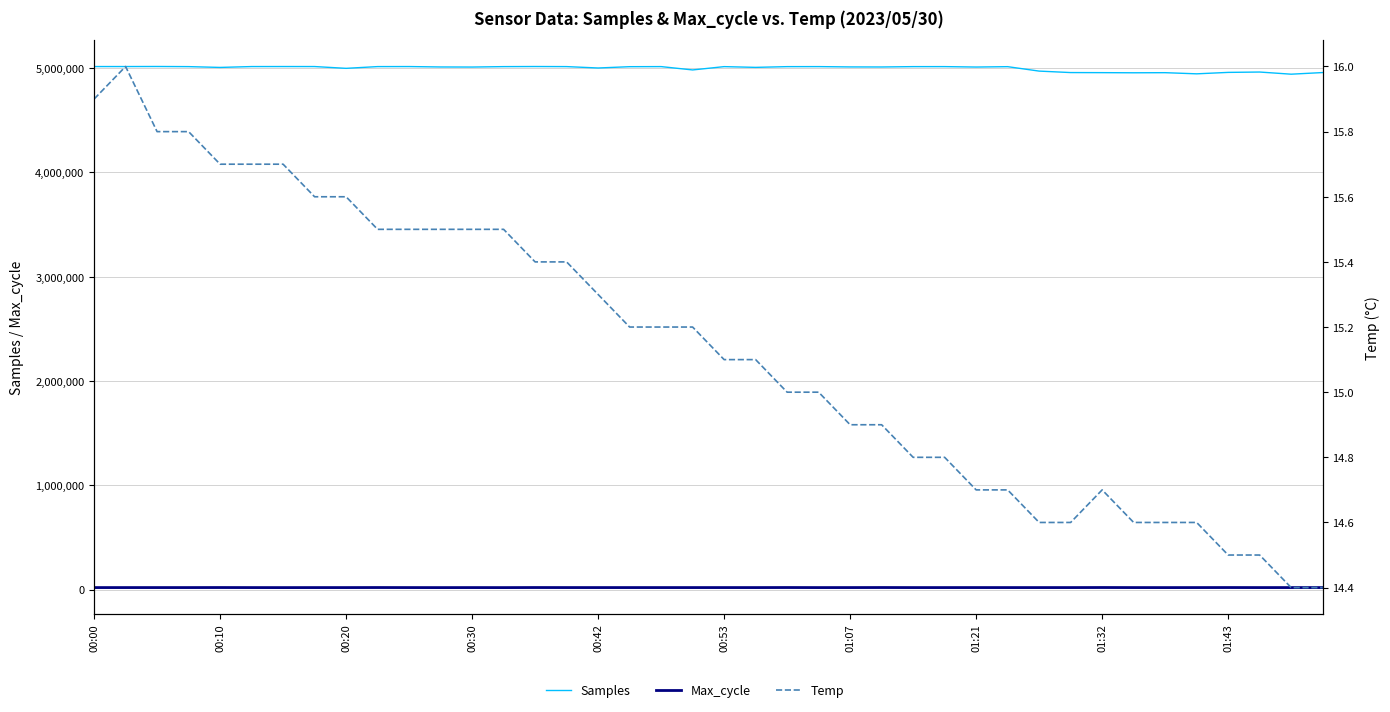

Reading left to right, list all the values displayed in this chart.

Samples: 5014704.0	5014710.0	5015253.0	5013942.0	5006260.0	5014514.0	5014755.0	5014649.0	4997503.0	5014205.0	5014569.0	5010568.0	5009832.0	5013987.0	5014959.0	5014105.0	5000885.0	5013317.0	5014162.0	4982188.0	5013912.0	5006819.0	5013789.0	5014101.0	5011019.0	5010488.0	5013902.0	5014012.0	5009908.0	5013534.0	4971049.0	4956969.0	4956208.0	4954908.0	4955906.0	4944843.0	4958679.0	4962074.0	4941430.0	4957097.0
Max_cycle: 20452.0	20466.0	20484.0	20480.0	20817.0	20431.0	20202.0	20422.0	20397.0	20826.0	20452.0	20175.0	20421.0	20180.0	20837.0	20515.0	20447.0	20506.0	20428.0	20436.0	20500.0	20431.0	20902.0	20383.0	20494.0	20916.0	20402.0	20402.0	20528.0	20431.0	20404.0	20438.0	20989.0	20440.0	20222.0	20445.0	20770.0	20425.0	20501.0	20438.0
Temp: 15.9	16.0	15.8	15.8	15.7	15.7	15.7	15.6	15.6	15.5	15.5	15.5	15.5	15.5	15.4	15.4	15.3	15.2	15.2	15.2	15.1	15.1	15.0	15.0	14.9	14.9	14.8	14.8	14.7	14.7	14.6	14.6	14.7	14.6	14.6	14.6	14.5	14.5	14.4	14.4